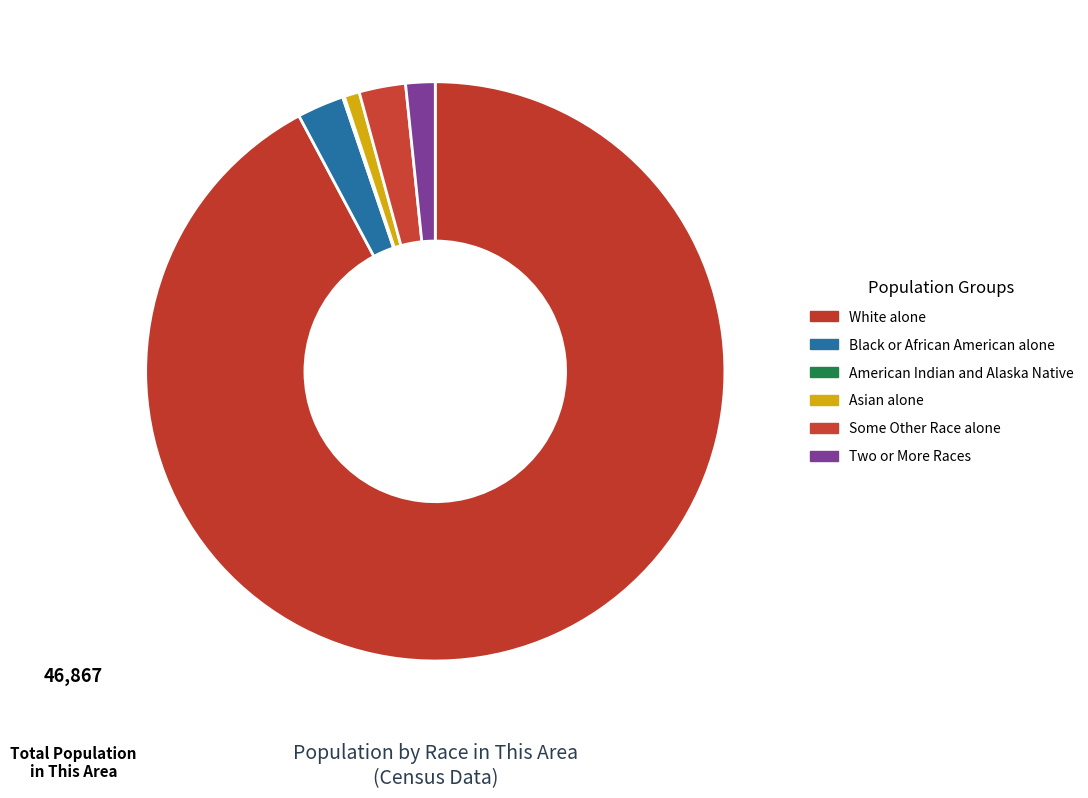

True or false: Asian alone accounts for 1% of the total.

True